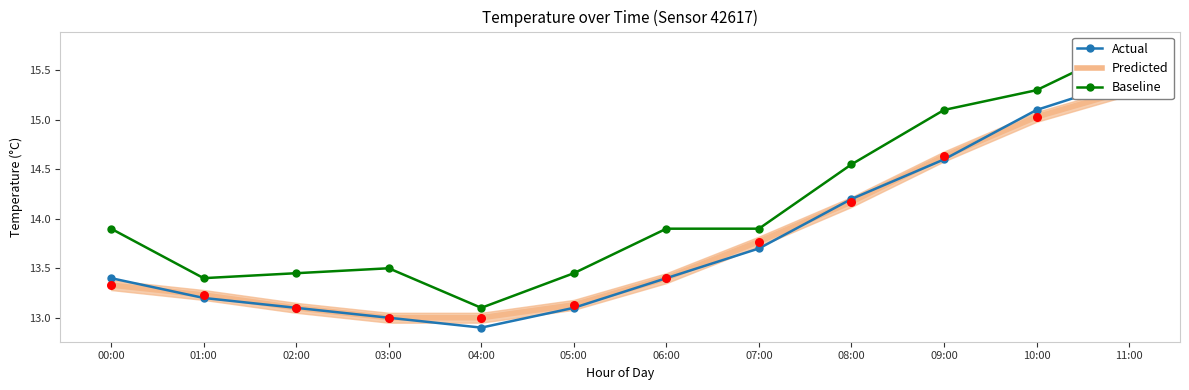

At which category is the sum across all series the highest?

11:00